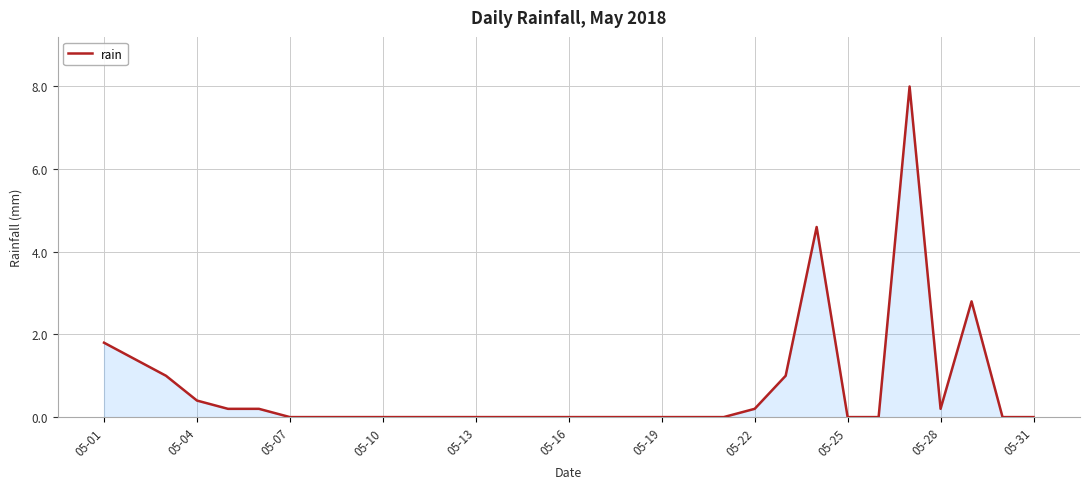

What is the difference between the maximum and minimum values?

8.0